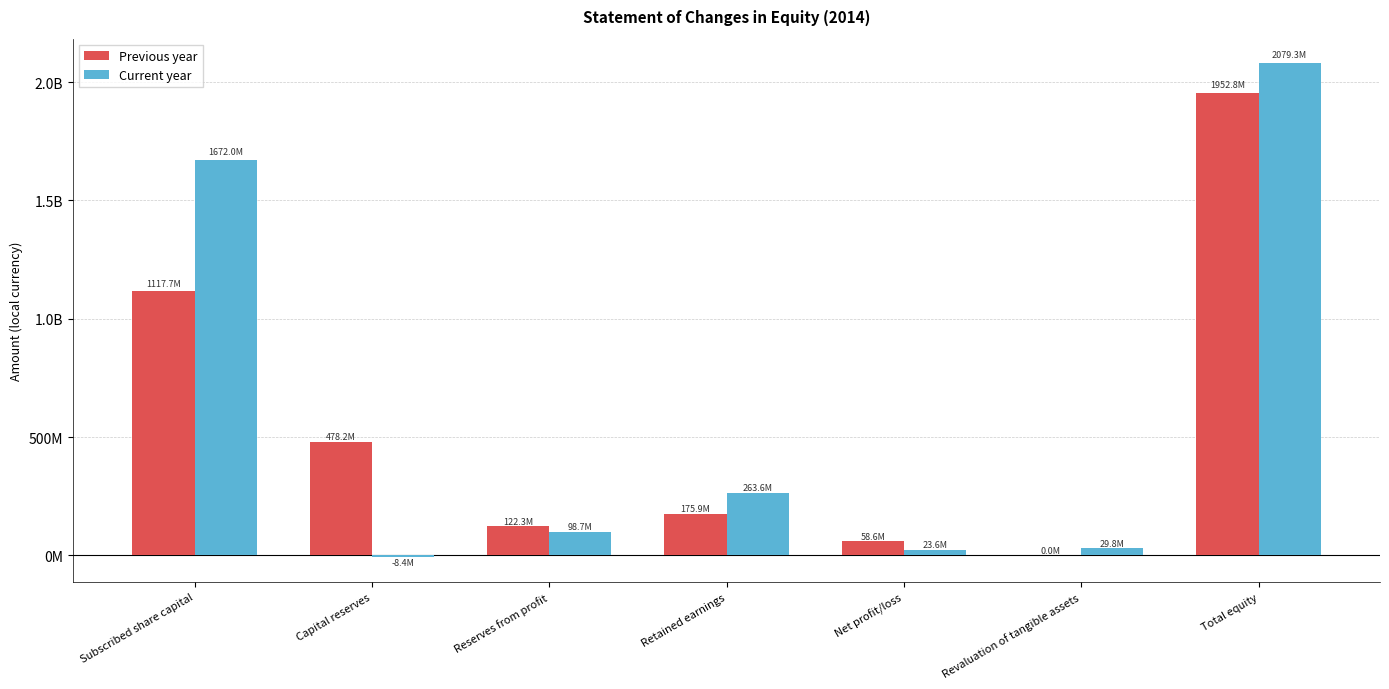

Reading left to right, extract all data points from this chart.

Previous year: 1117663400.0	478208416.0	122288060.0	175898960.0	58649270.0	0.0	1952787258.0
Current year: 1672021209.0	-8395862.4	98724307.0	263592748.0	23645151.7	29750702.0	2079338255.3